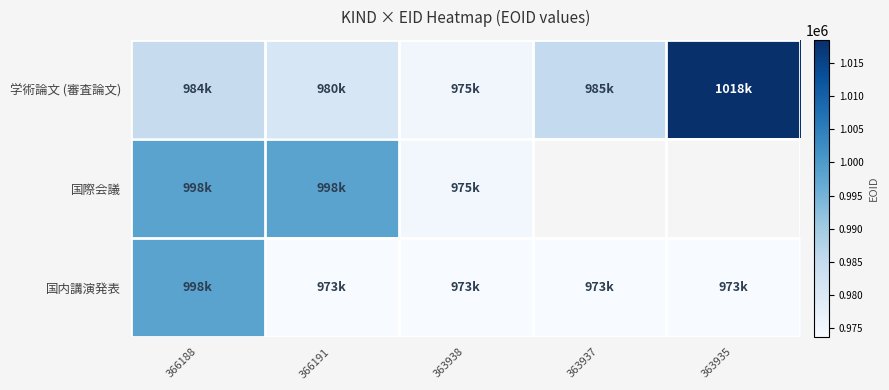

Which series has the largest range (max minus min)?

学術論文 (審査論文)